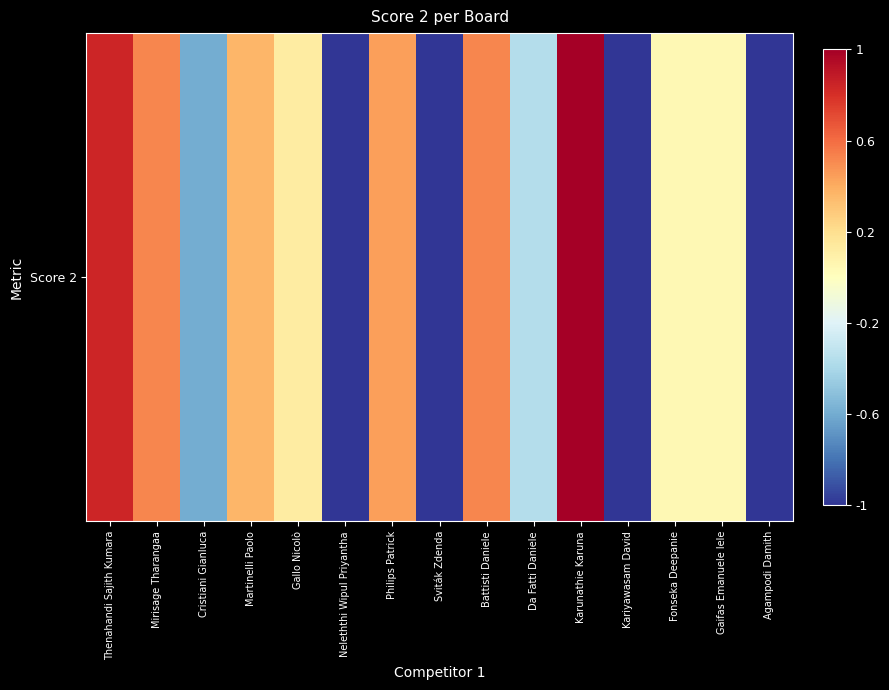

Is it true that the value at Fonseka Deepanie is 0.0?

False